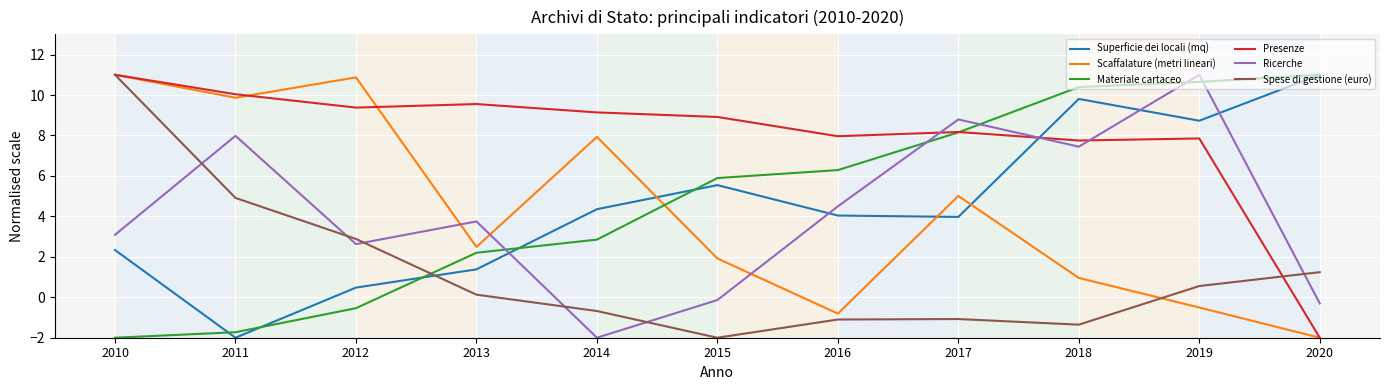

Is this an area chart (filled region under the line)?

No